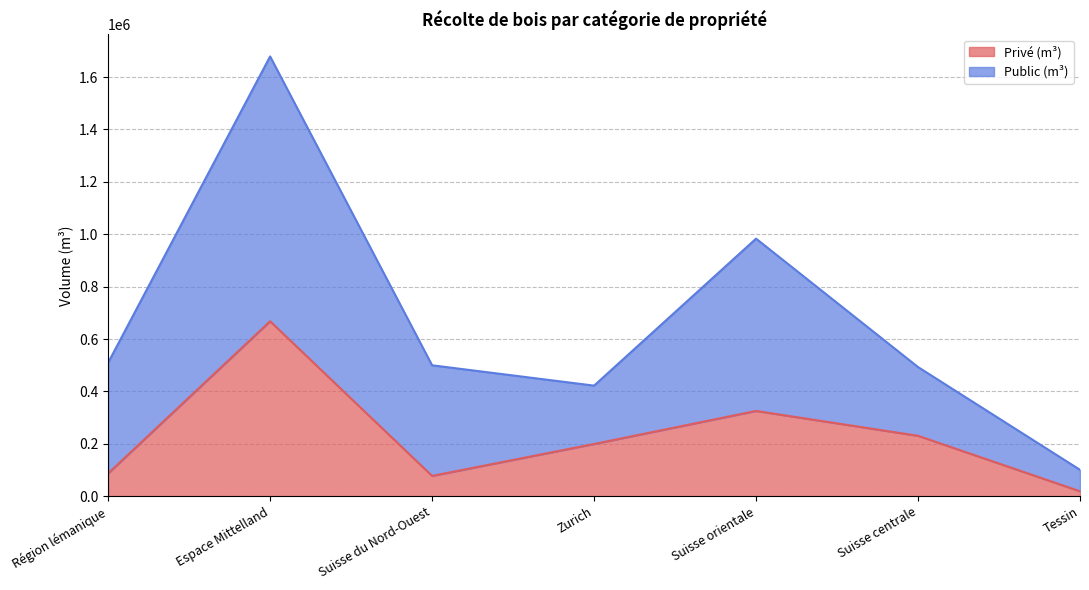

The chart shows a value of 19063 at Tessin. True or false?

True